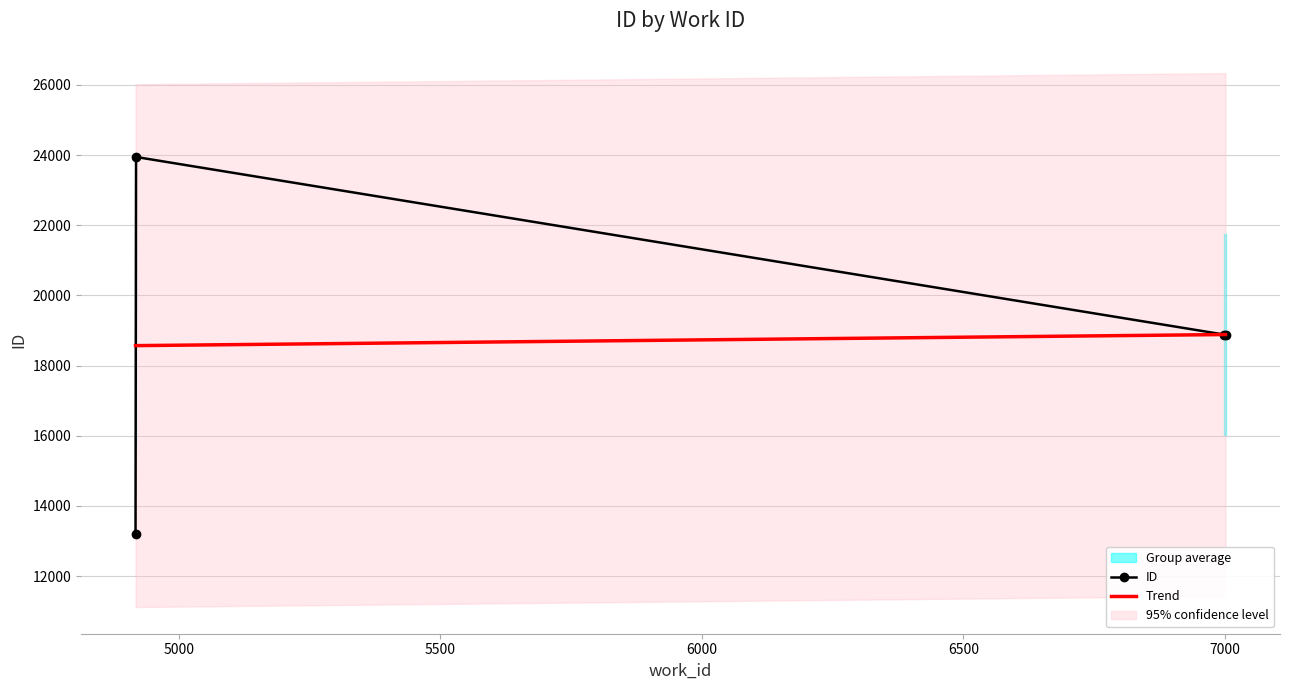

What is the maximum value for ID?

23947